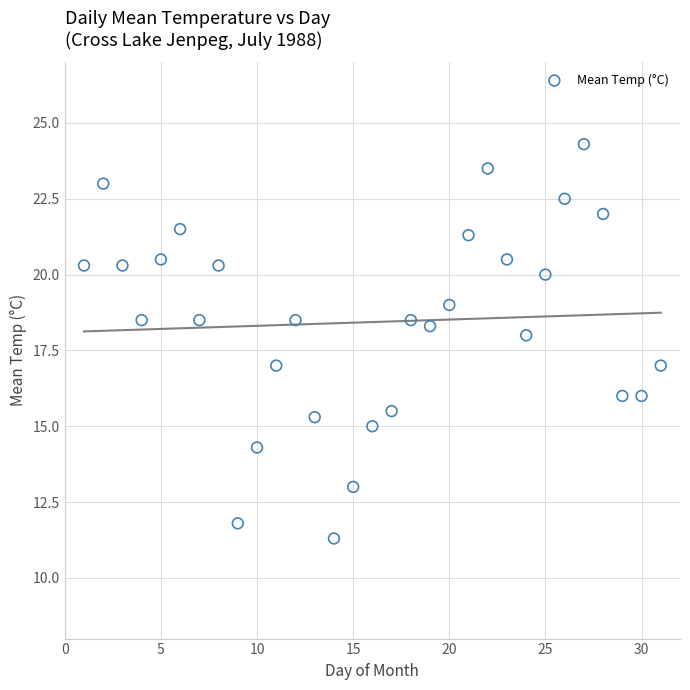

What is the range of Y values (max minus min)?

13.0